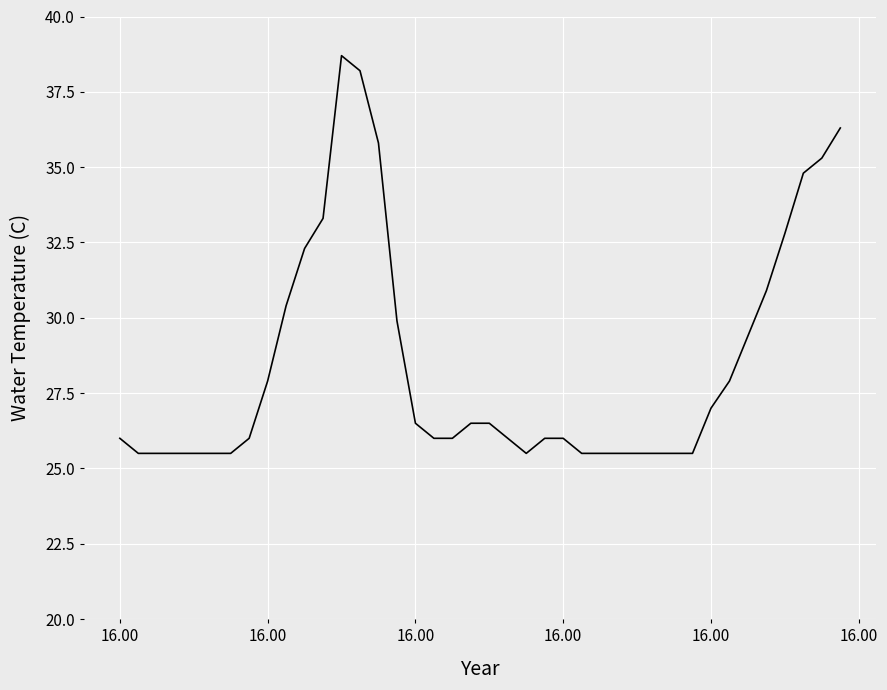

What is the difference between the maximum and minimum values?

13.2